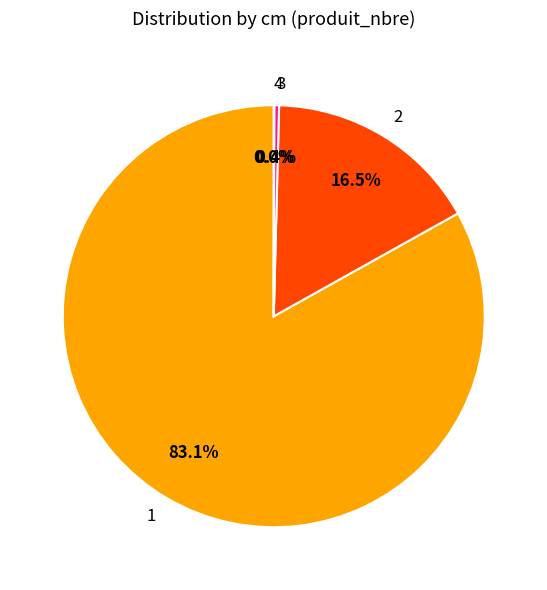

What is the ratio of the value at 1 to the value at 2?

5.0